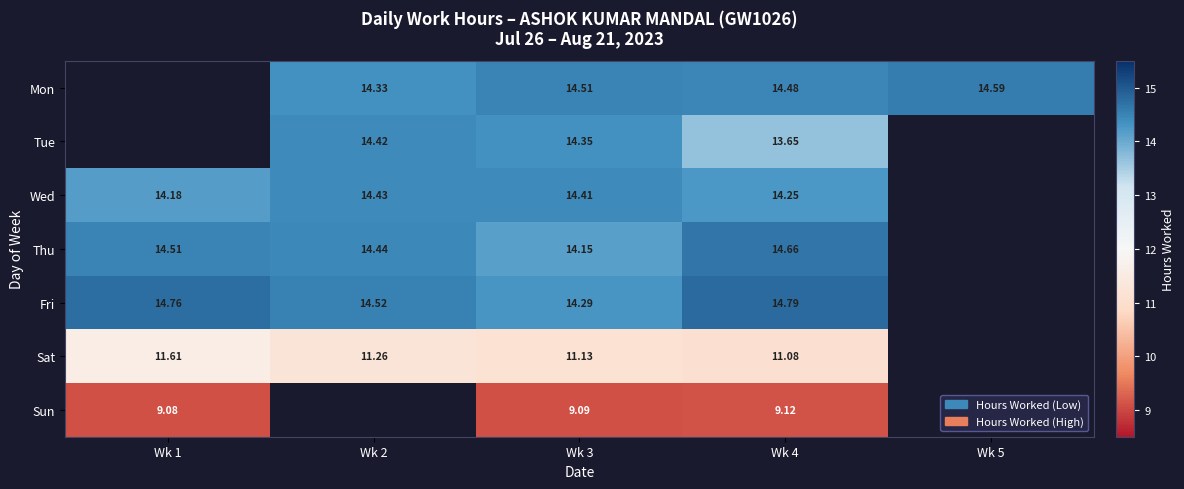

What is the difference between the second highest and minimum values in the Wed series?

0.2